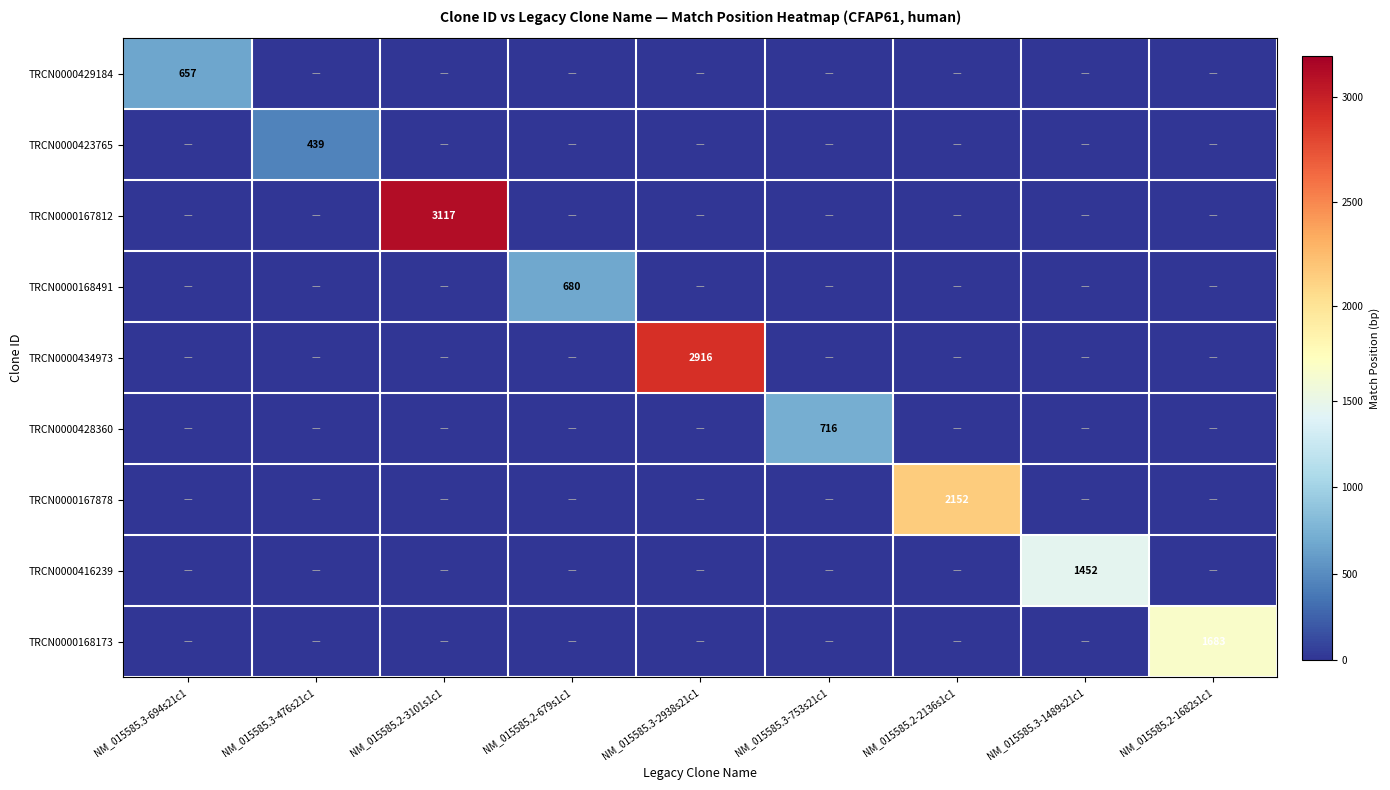

What is the spread (max minus min) of values at NM_015585.3-1489s21c1?

1452